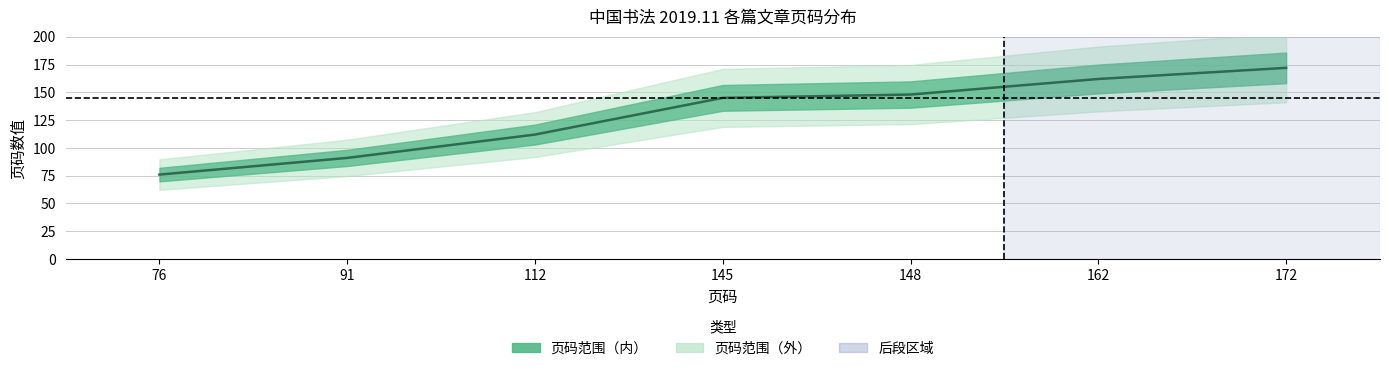

What is the sum of the values at 91 and 76?

167